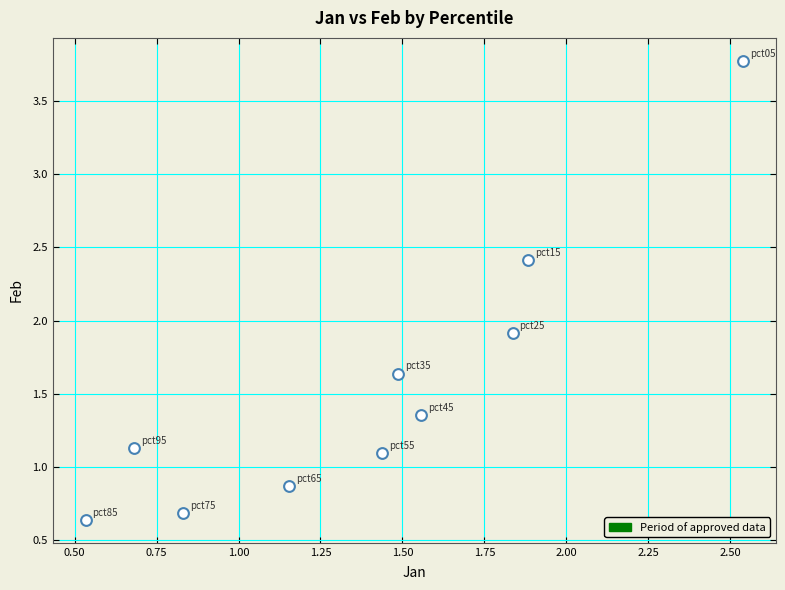

What Y value in the scatter plot is closest to 2?

1.9